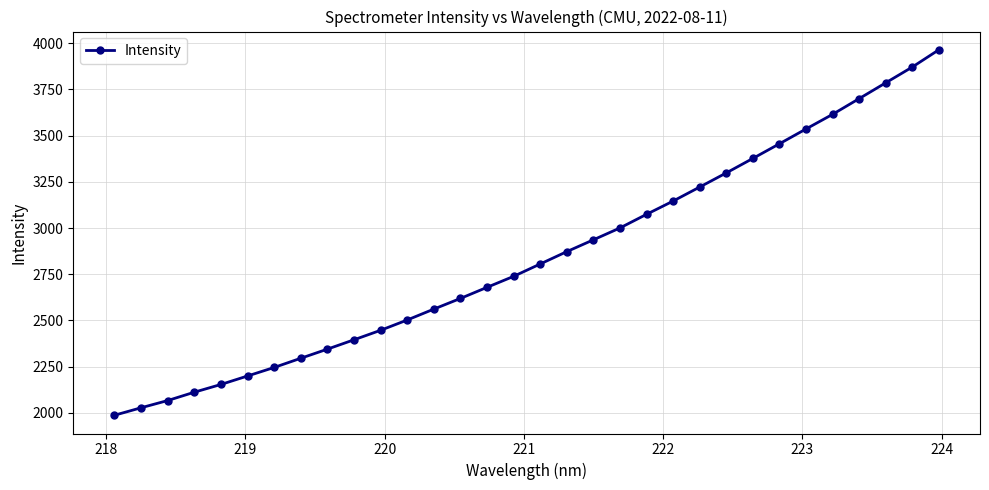

What is the greatest value displayed?

3963.8